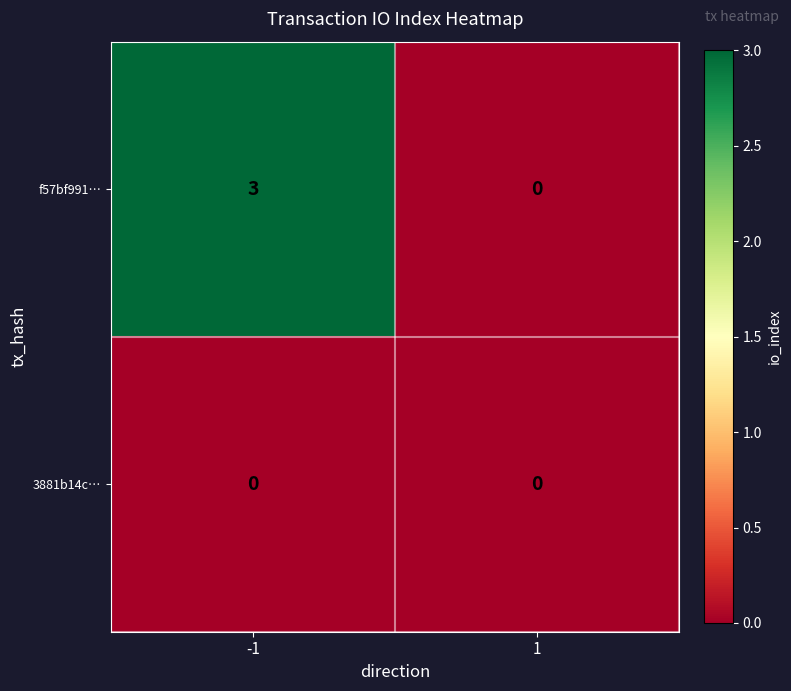

Which series has the widest spread of values?

f57bf991…